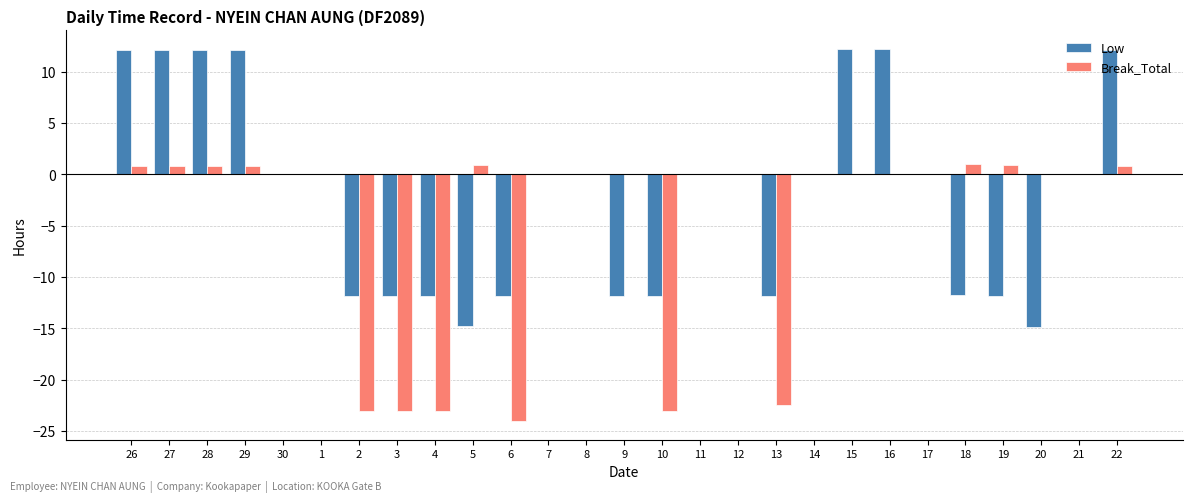

What is the sum of all Break_Total values?

-131.9